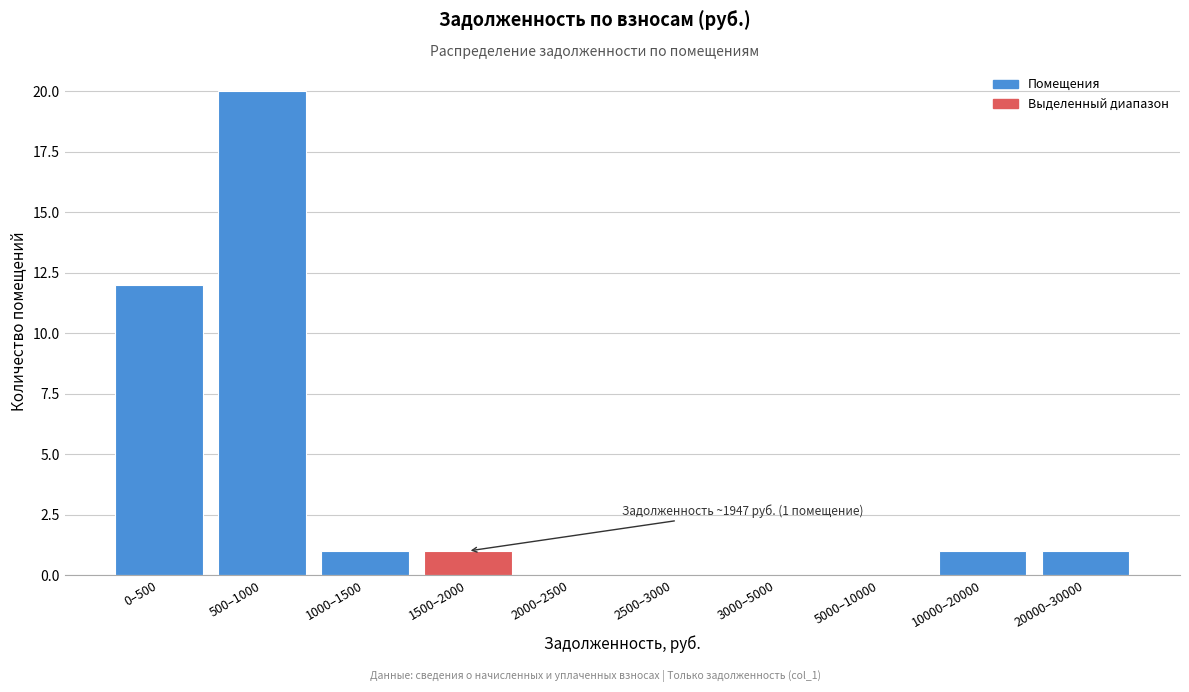

Reading right to left, what are all the values shown in this chart?

20000–30000=1	10000–20000=1	5000–10000=0	3000–5000=0	2500–3000=0	2000–2500=0	1500–2000=1	1000–1500=1	500–1000=20	0–500=12